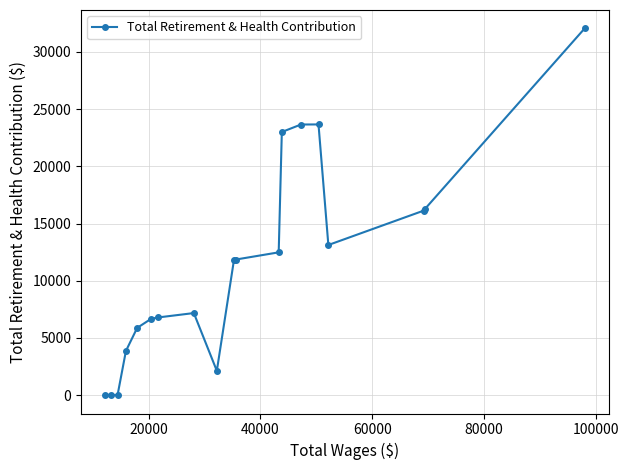

Does the chart have visible grid lines?

Yes